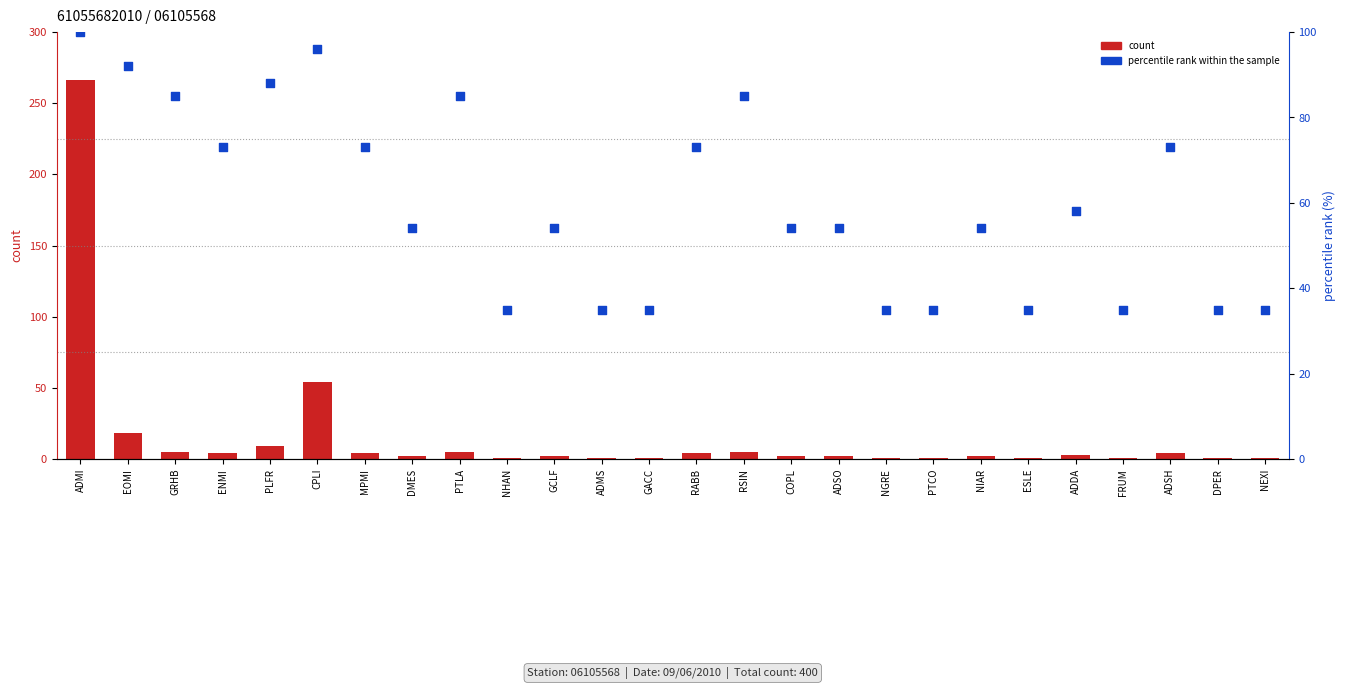

Which series contains the highest Y value?

count